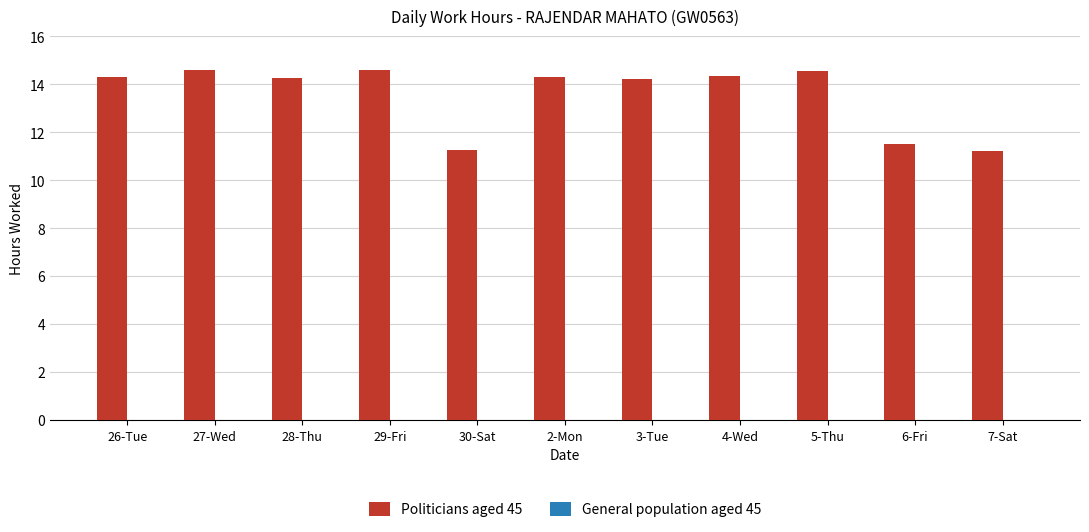

At which label does the data first exceed 14?

26-Tue